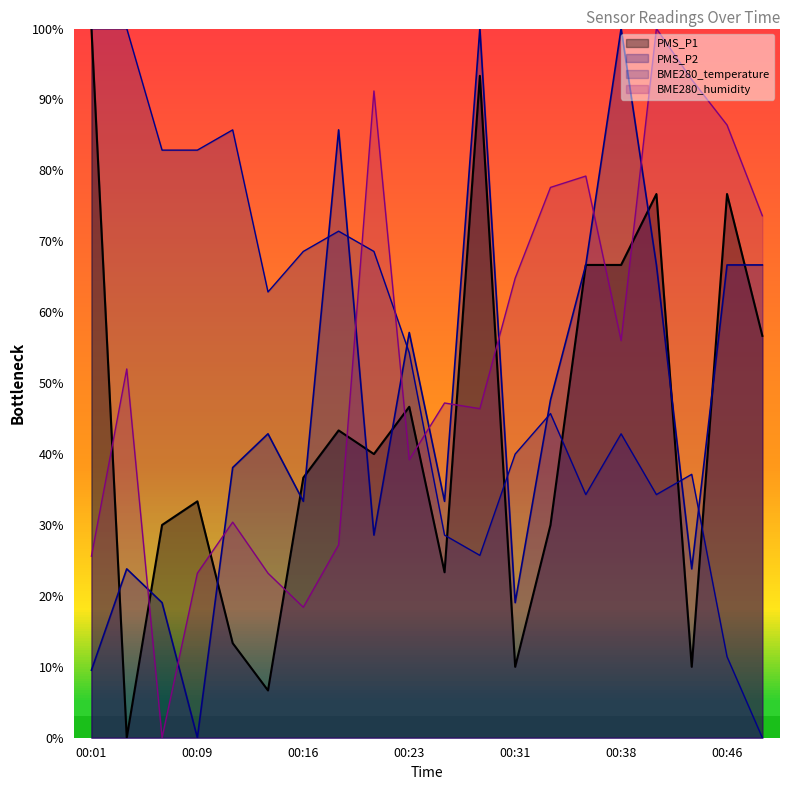

Does the chart have visible grid lines?

No